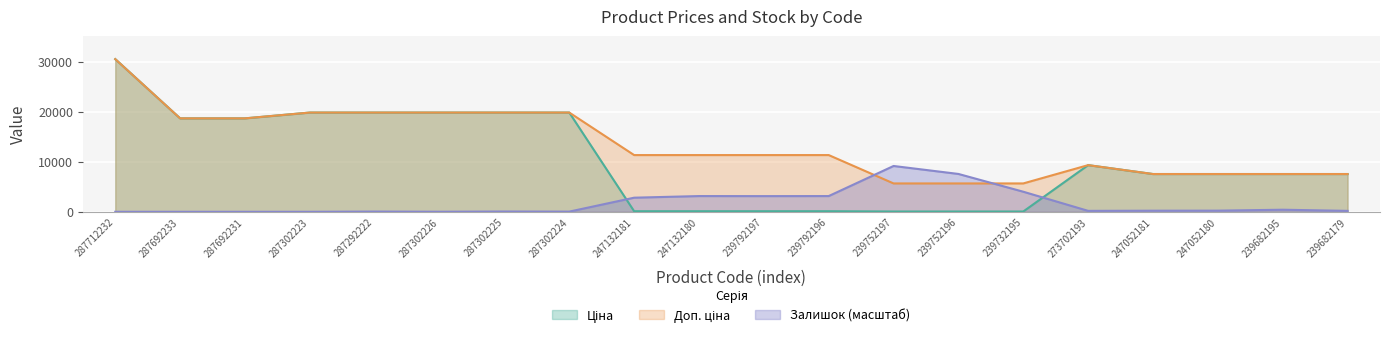

Reading right to left, transcribe all the data shown in this chart.

Ціна: 239682179=7545.9	239682195=7545.9	247052180=7545.9	247052181=7545.9	273702193=9321.4	239732195=56.7	239752196=56.7	239752197=56.7	239792196=113.3	239792197=113.3	247132180=113.3	247132181=113.3	287302224=19831.1	287302225=19831.1	287302226=19831.1	287292222=19831.1	287302223=19831.1	287692231=18671.5	287692233=18671.5	287712232=30512.3
Доп. ціна: 239682179=7545.9	239682195=7545.9	247052180=7545.9	247052181=7545.9	273702193=9321.4	239732195=5667.0	239752196=5667.0	239752197=5667.0	239792196=11334.0	239792197=11334.0	247132180=11334.0	247132181=11334.0	287302224=19831.1	287302225=19831.1	287302226=19831.1	287292222=19831.1	287302223=19831.1	287692231=18671.5	287692233=18671.5	287712232=30512.3
Залишок: 239682179=184.2	239682195=411.6	247052180=227.5	247052181=216.7	273702193=184.2	239732195=4008.1	239752196=7561.3	239752197=9153.7	239792196=3141.5	239792197=3130.7	247132180=3141.5	247132181=2816.5	287302224=32.5	287302225=54.2	287302226=10.8	287292222=43.3	287302223=0.0	287692231=0.0	287692233=0.0	287712232=0.0